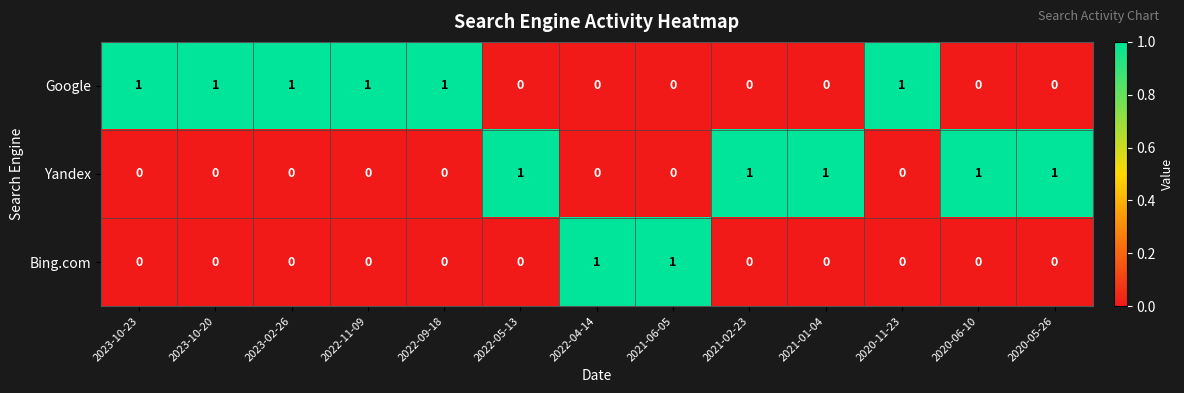

Is it true that Yandex equals 0 at 2022-04-14?

True